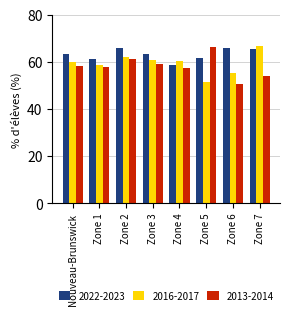

Is it true that 2013-2014 equals 53.9 at Zone 7?

True